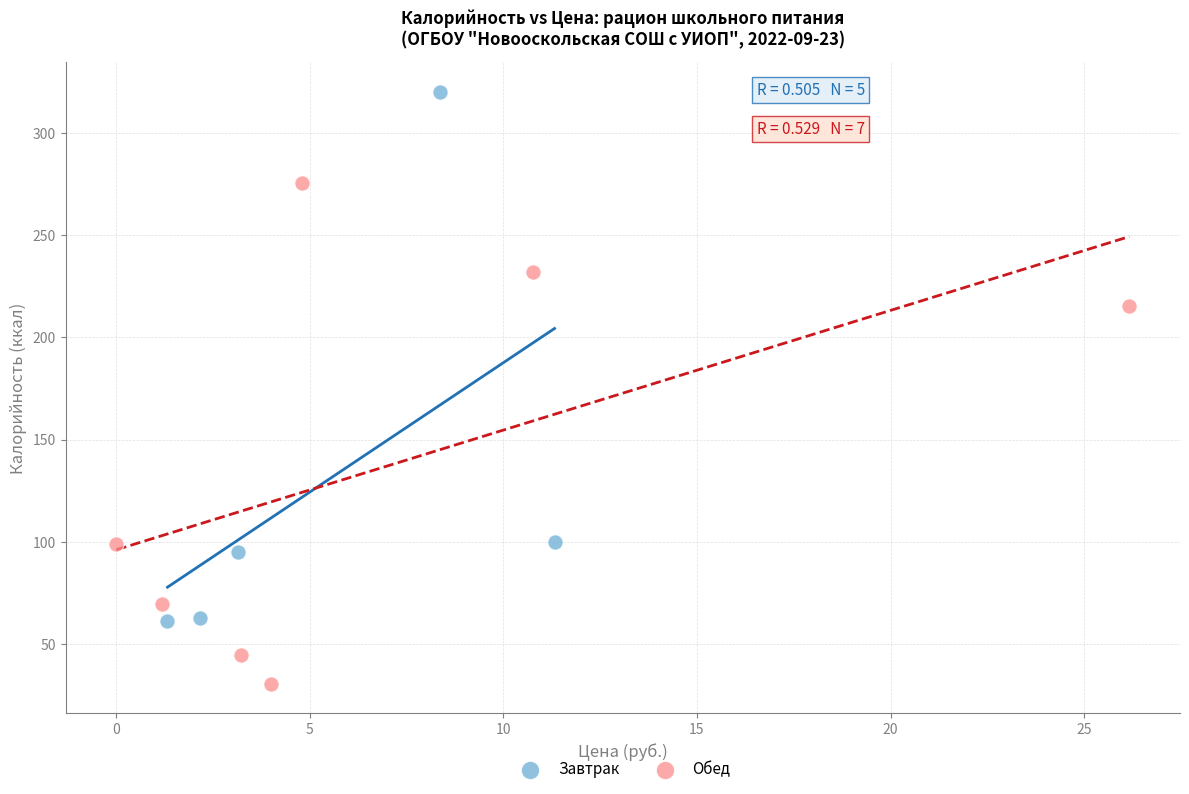

Which series contains the lowest Y value?

Обед